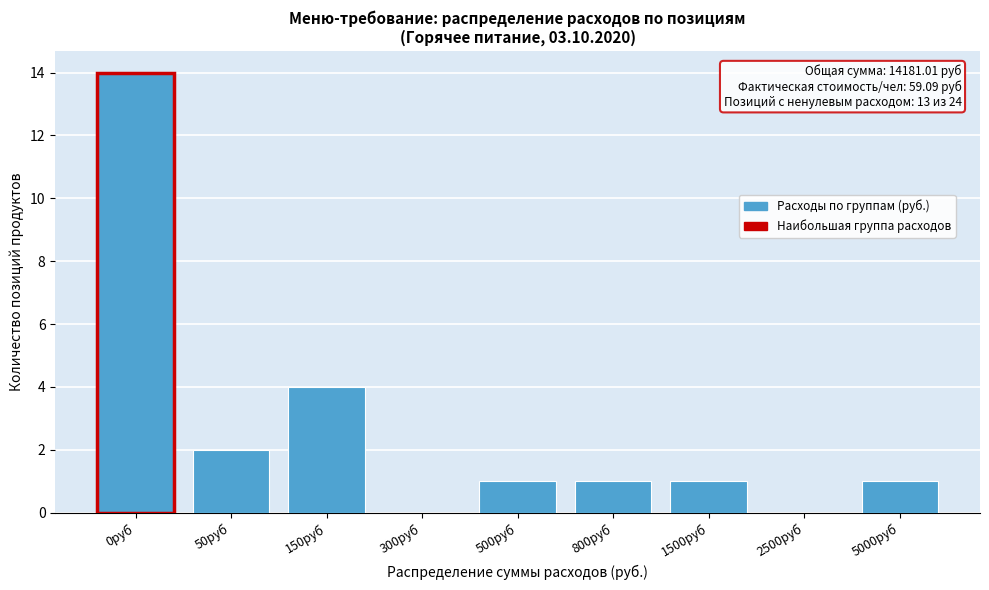

Reading left to right, transcribe all the data shown in this chart.

0руб=14	50руб=2	150руб=4	300руб=0	500руб=1	800руб=1	1500руб=1	2500руб=0	5000руб=1